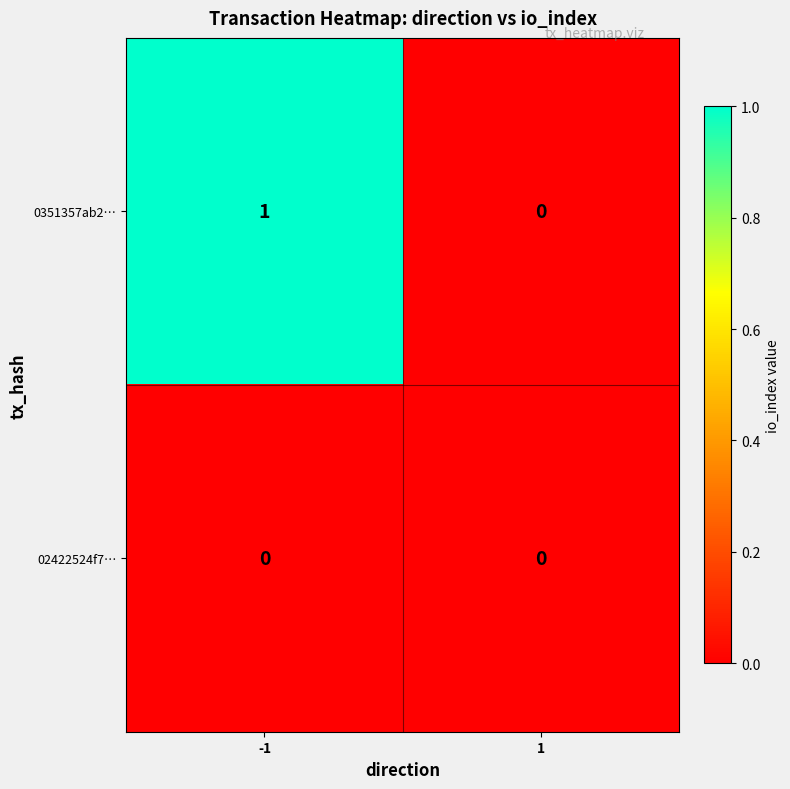

Which series has the largest total across all categories?

0351357ab2…